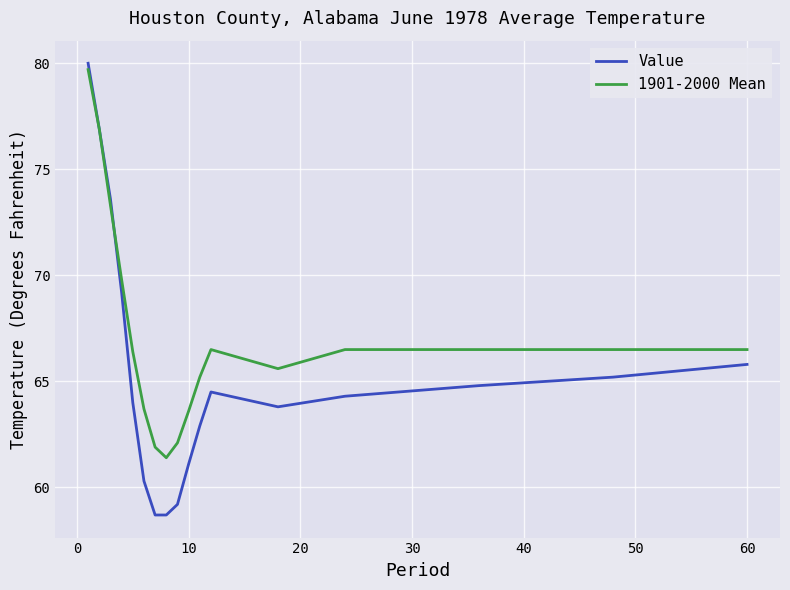

List the series in order of their peak value, highest first.

Value, 1901-2000 Mean